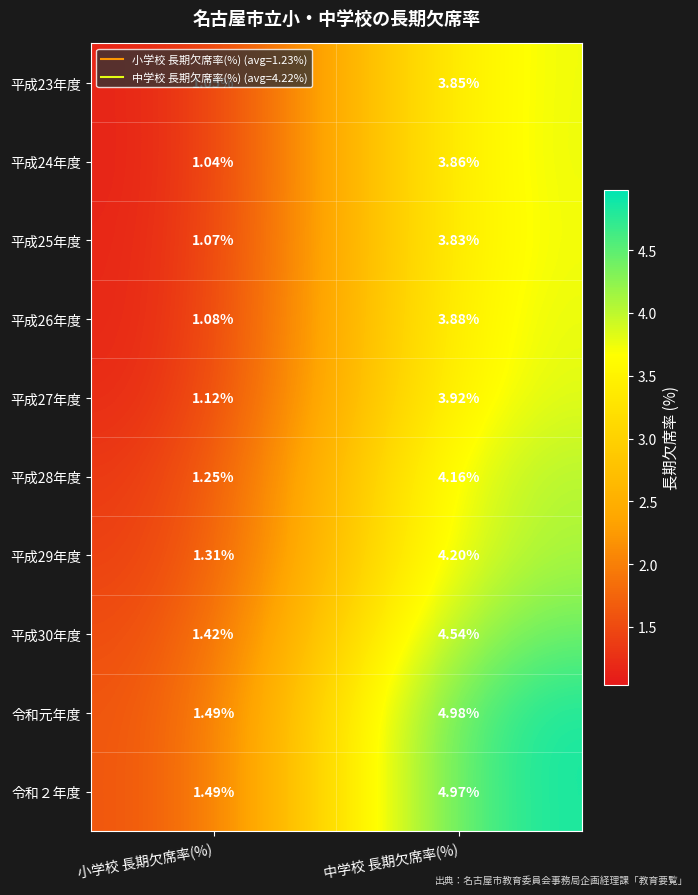

List the labels in order of 平成29年度 value, smallest first.

小学校 長期欠席率(%), 中学校 長期欠席率(%)